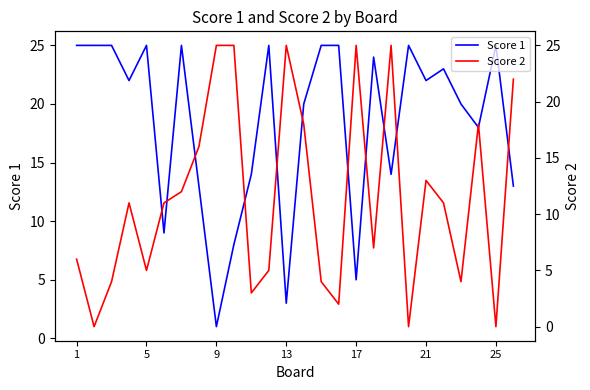

Which category has the highest value in the Score 1 series?

1